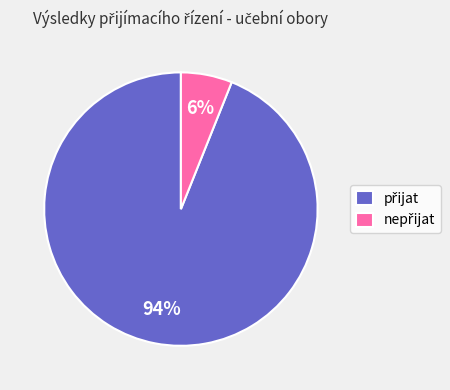

Count the number of slices in the pie.

2